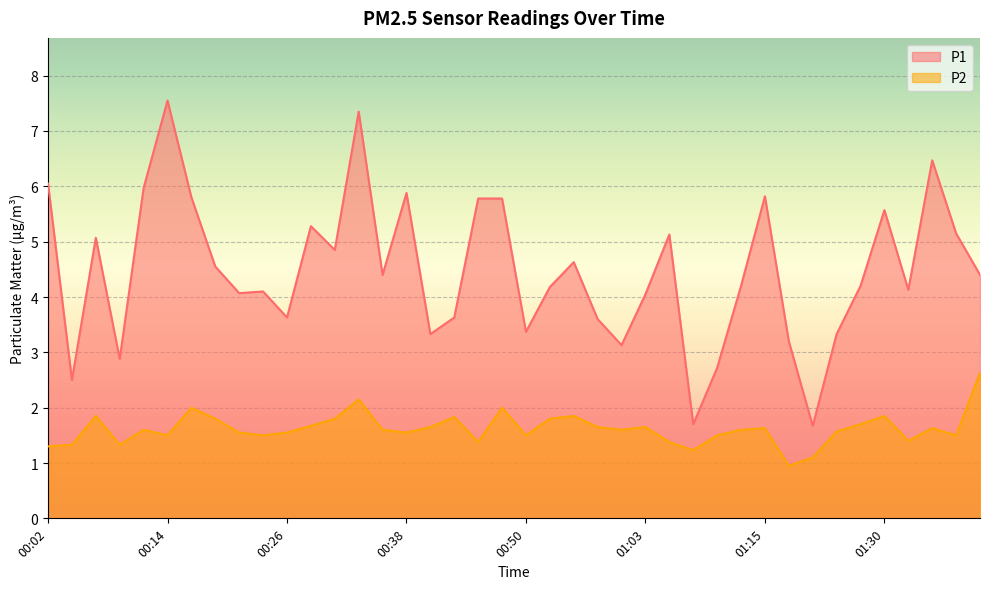

What position from the right is 01:33?

4